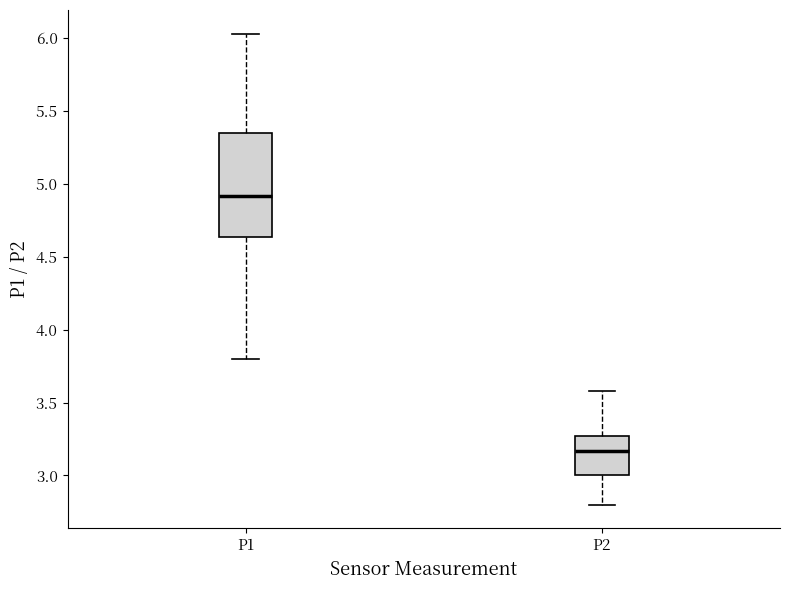

Comparing the boxes themselves (not the whiskers), which one is the tallest?

P1